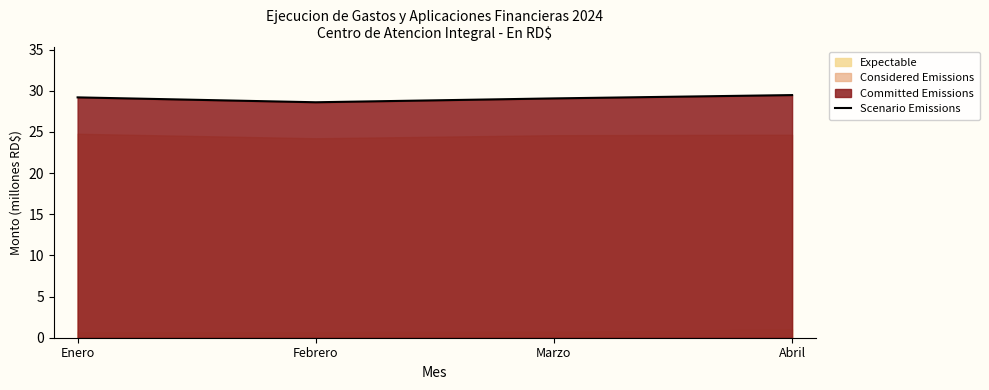

Which label corresponds to the smallest value in the chart?

Febrero